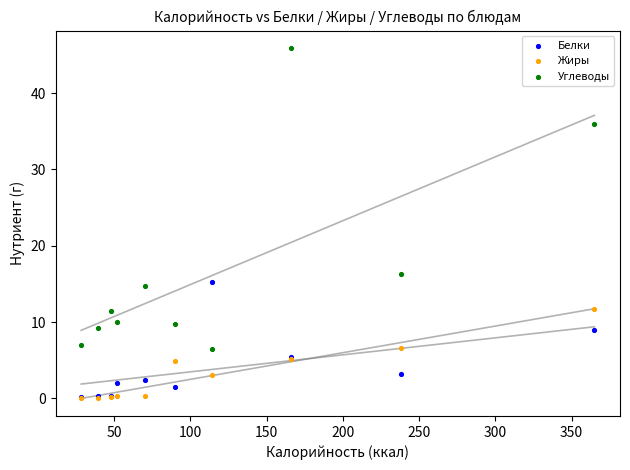

Across all series, what Y value is closest to 22?

16.4